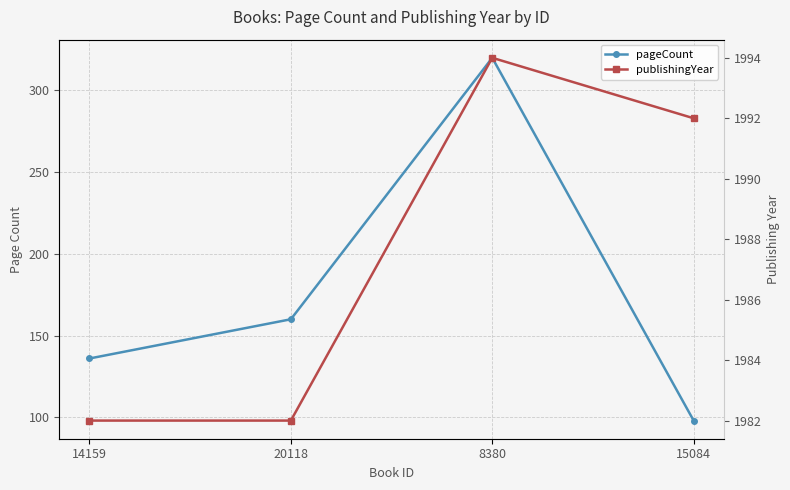

At which label does pageCount first exceed 160?

8380